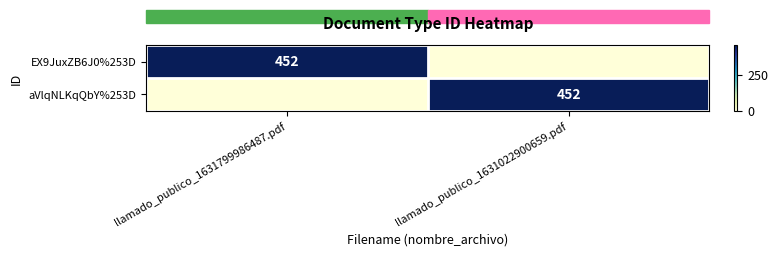

Is it true that EX9JuxZB6J0%253D equals 452 at llamado_publico_1631799986487.pdf?

True